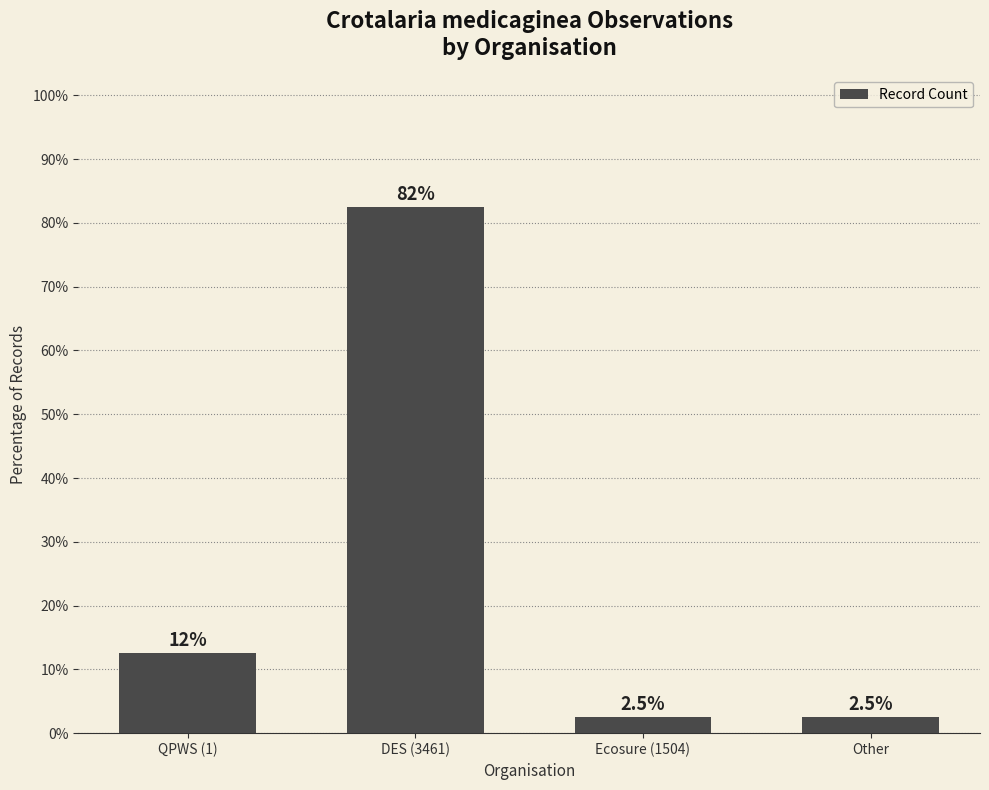

Is it true that the value at Other is 2.5?

True